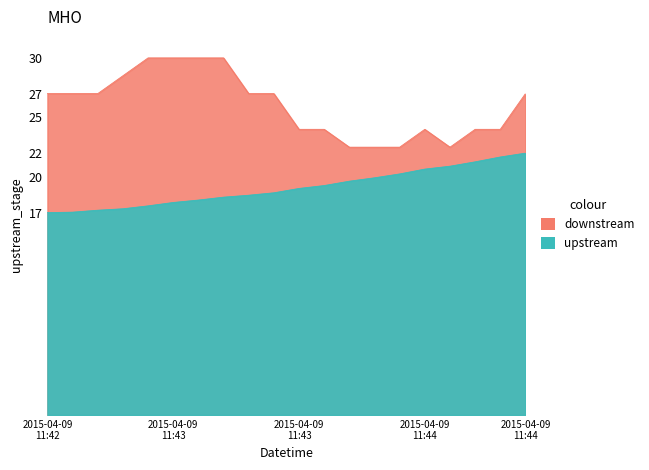

True or false: upstream and downstream cross at least once.

False